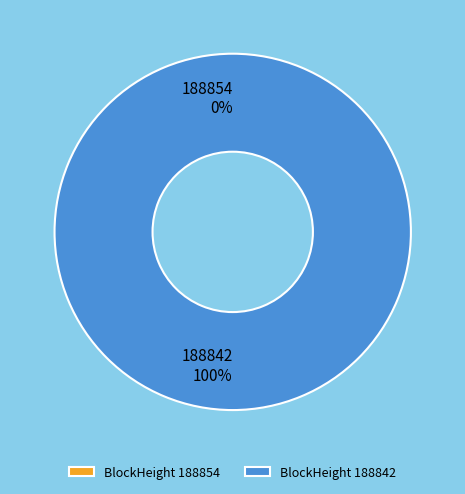

To the nearest percent, what is the difference between the 188842 and 188854 slice percentages?

100%